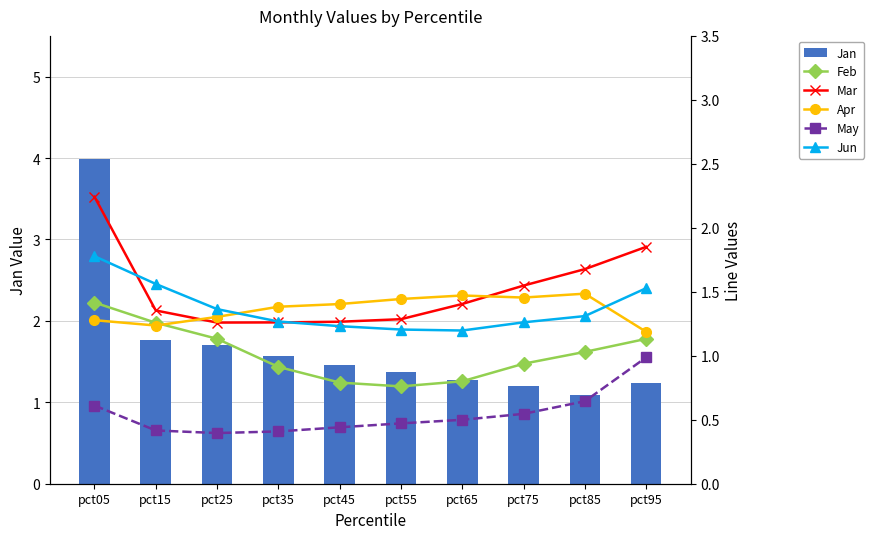

The value of May at pct85 is 0.6. True or false?

True